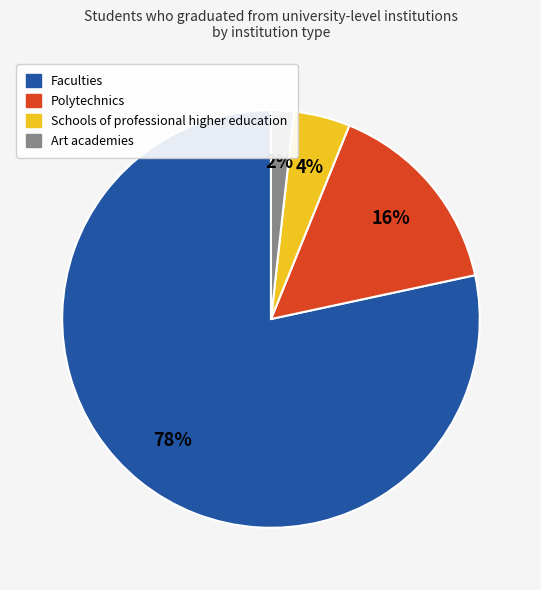

Between Faculties and Art academies, which is larger?

Faculties